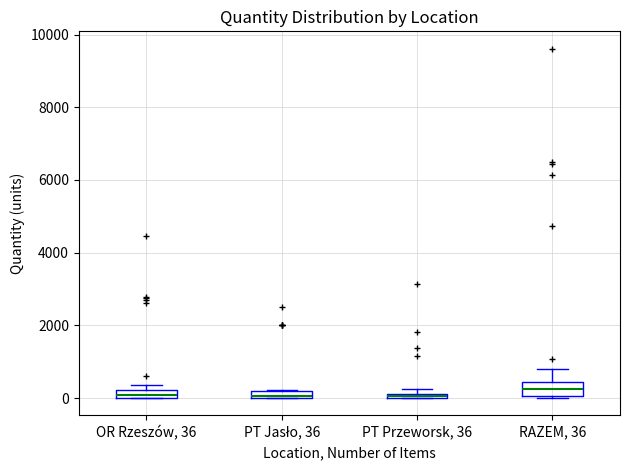

Where is the lower edge of the box for PT Jasło, 36 on the y-axis? The values are not printed on the chart, so give them approximately, as read against the axis.

0